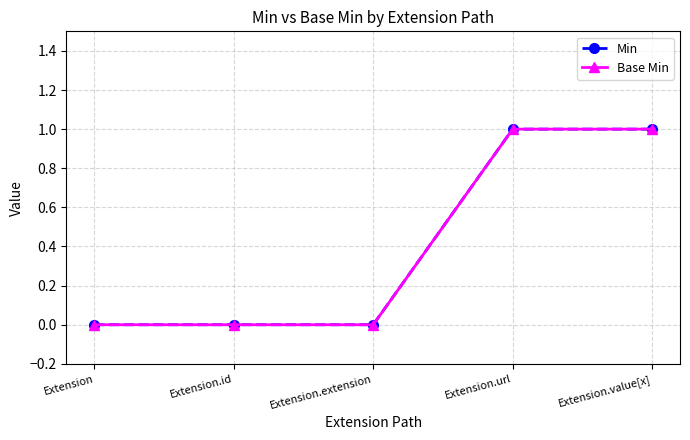

Which series has the largest total across all categories?

Min